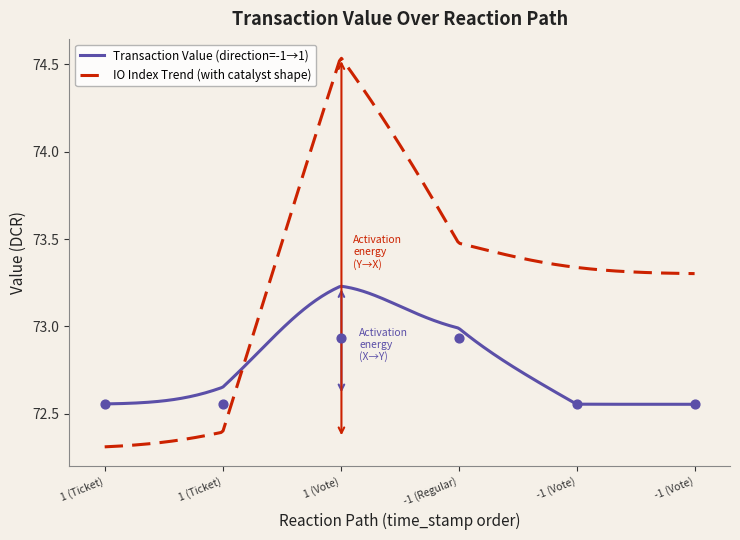

Which has a higher value, 1 (Ticket) or 1 (Ticket)?

1 (Ticket)